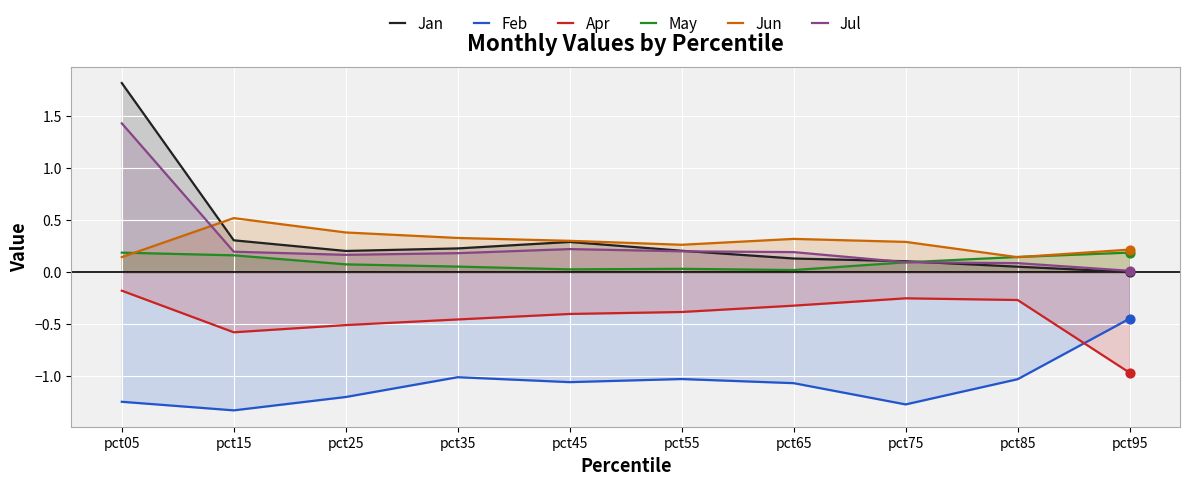

What is the total value across all series at pct25?

-0.9